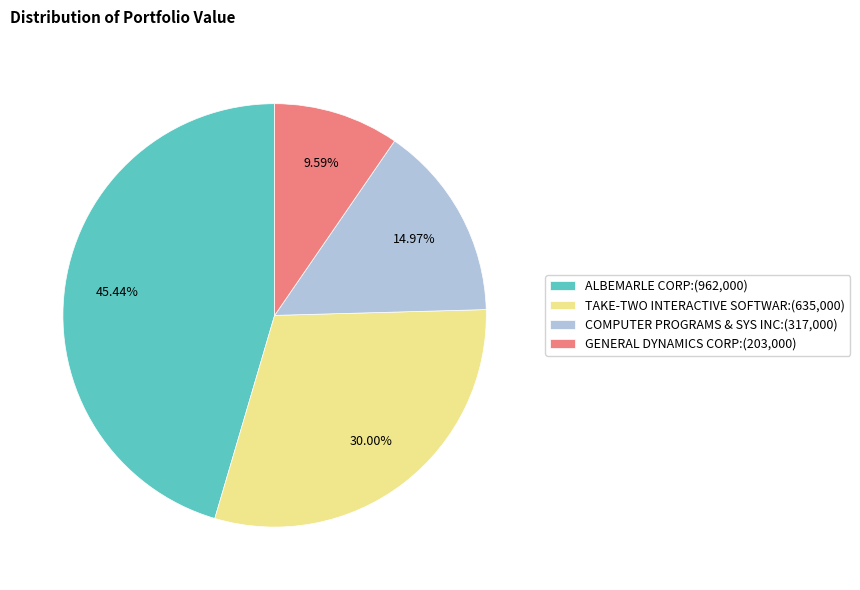

To the nearest percent, what is the difference between the largest and smallest slice percentages?

36%